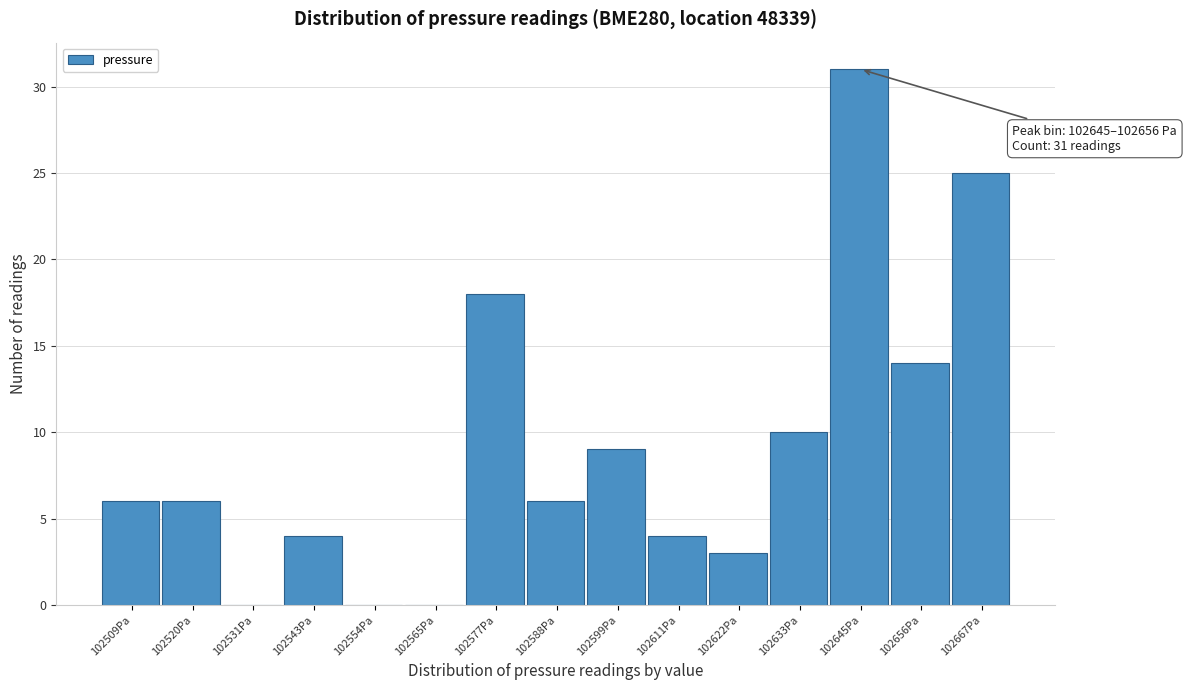

Reading left to right, list all the values displayed in this chart.

102509Pa=6	102520Pa=6	102531Pa=0	102543Pa=4	102554Pa=0	102565Pa=0	102577Pa=18	102588Pa=6	102599Pa=9	102611Pa=4	102622Pa=3	102633Pa=10	102645Pa=31	102656Pa=14	102667Pa=25